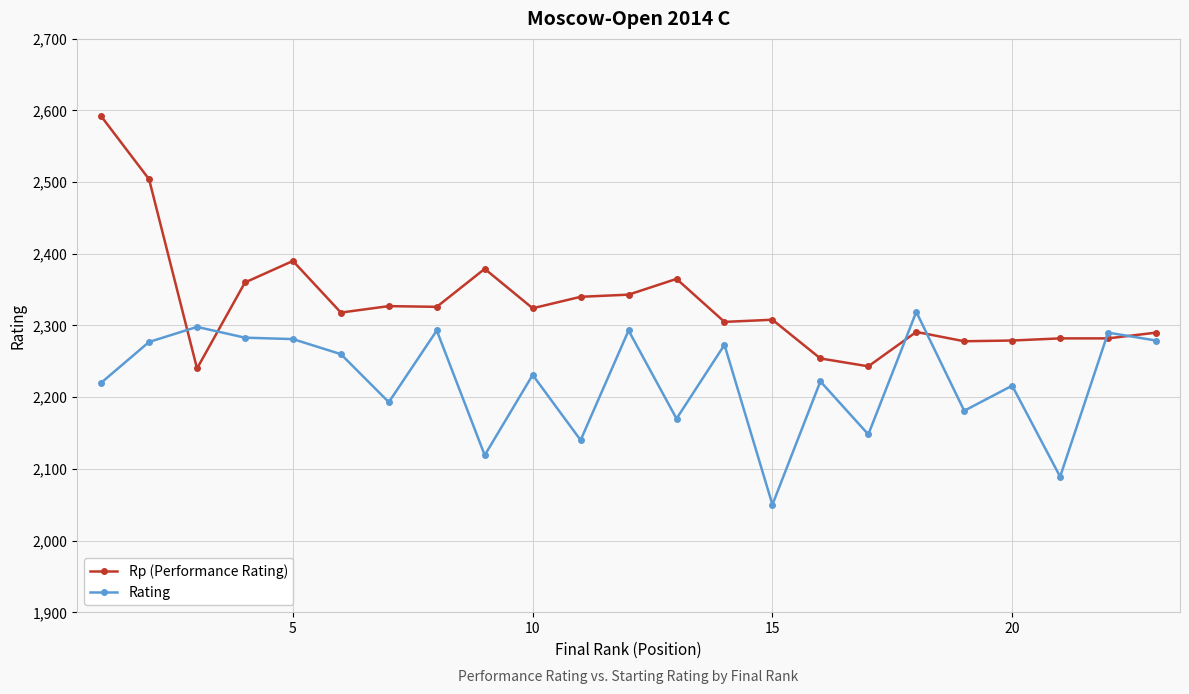

What are all the series names shown in the legend?

Rp (Performance Rating), Rating